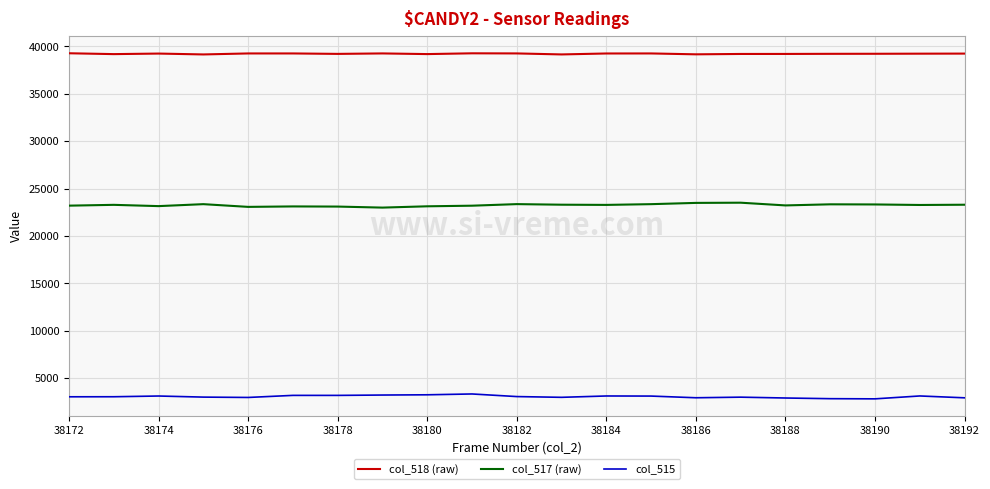

What is the greatest value displayed?

39283